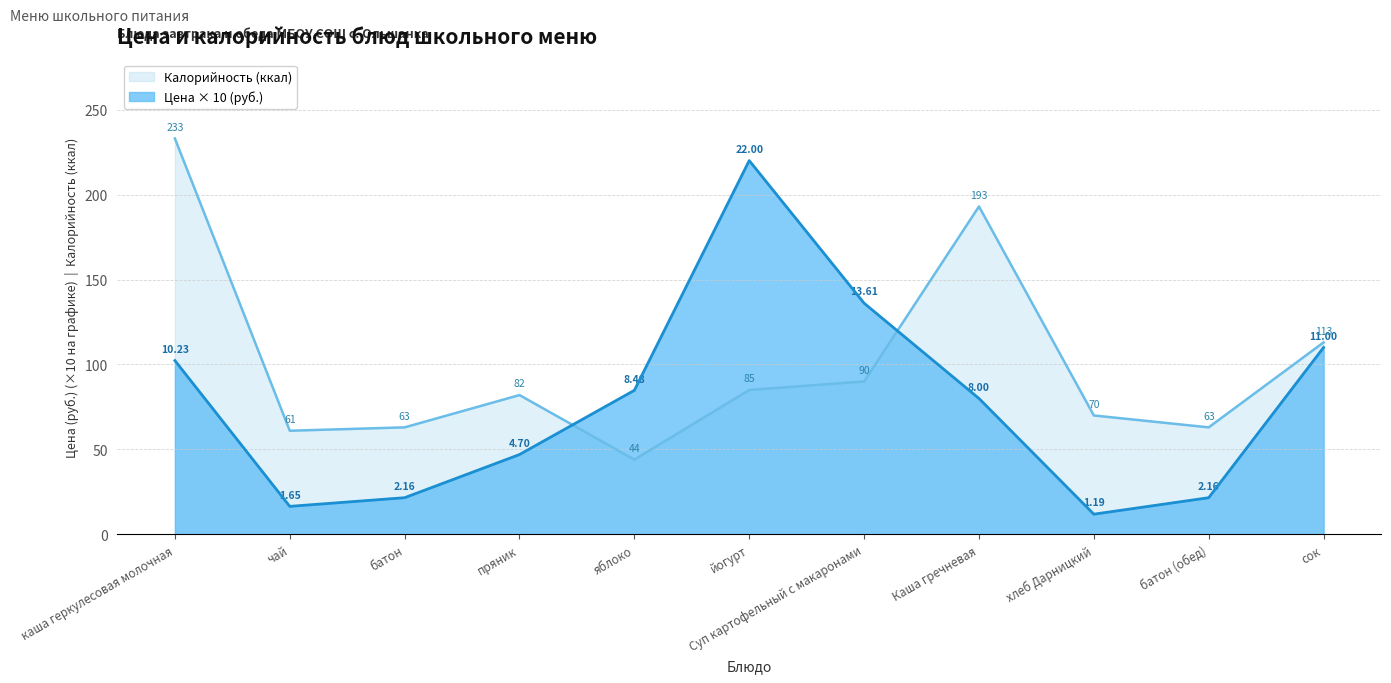

What is the total value across all series at йогурт?

305.0